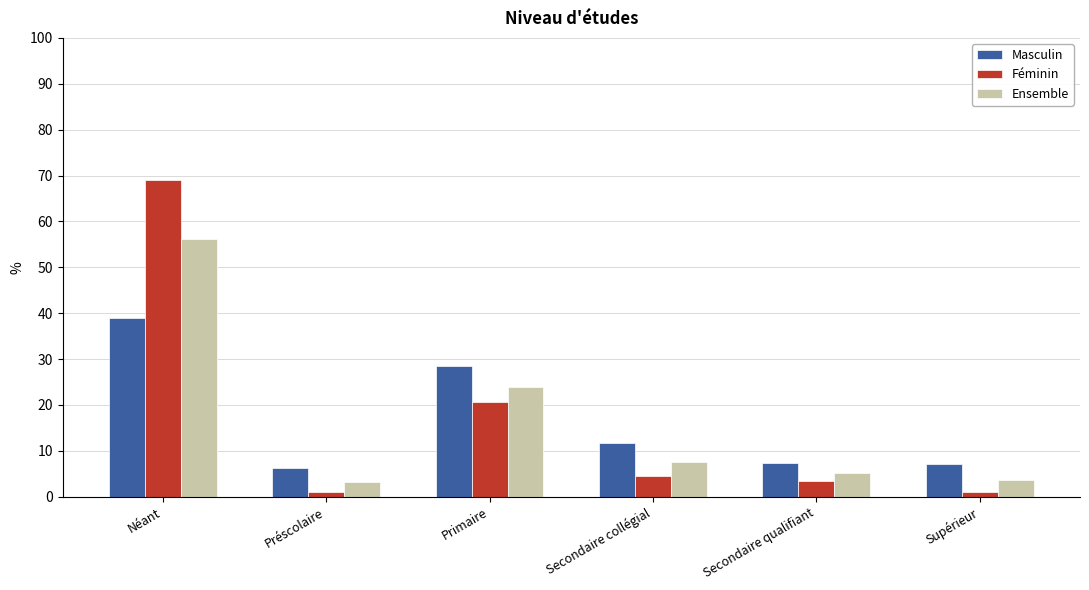

What is the difference between the Féminin values at Secondaire collégial and Secondaire qualifiant?

1.0